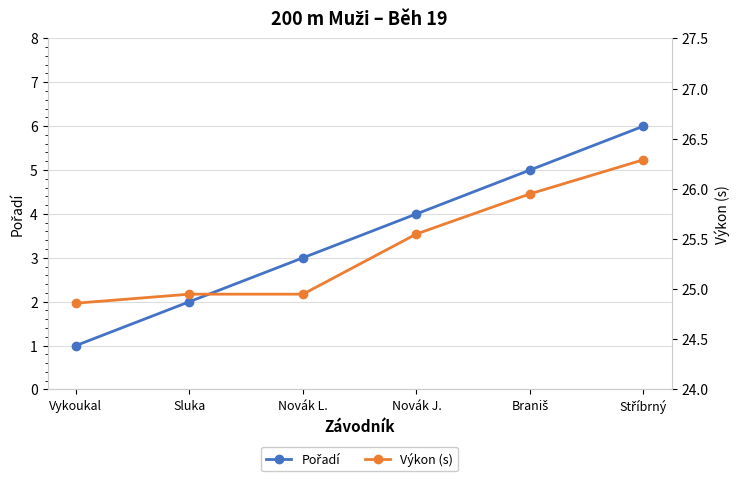

What is the sum of all Výkon (s) values?

152.6